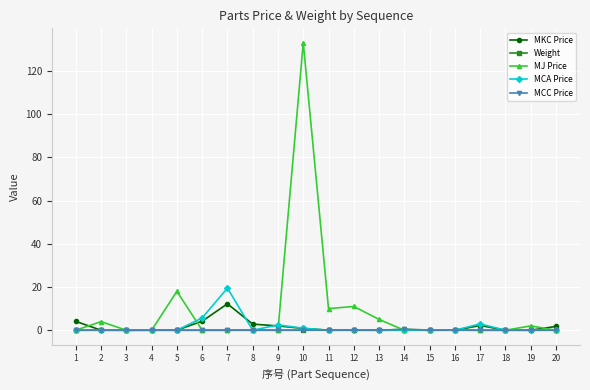

The value of Weight at 18 is 0.0. True or false?

True